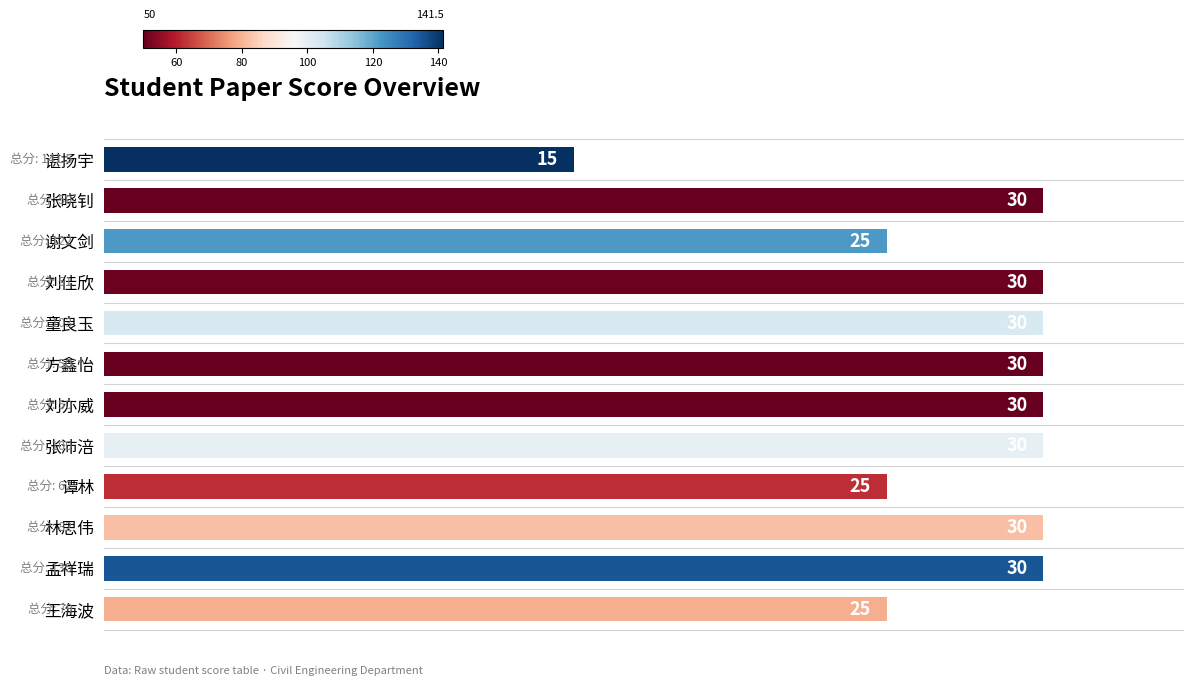

Reading top to bottom, list all the values displayed in this chart.

谌扬宇=15	张晓钊=30	谢文剑=25	刘佳欣=30	童良玉=30	方鑫怡=30	刘亦威=30	张沛涪=30	谭林=25	林思伟=30	孟祥瑞=30	王海波=25